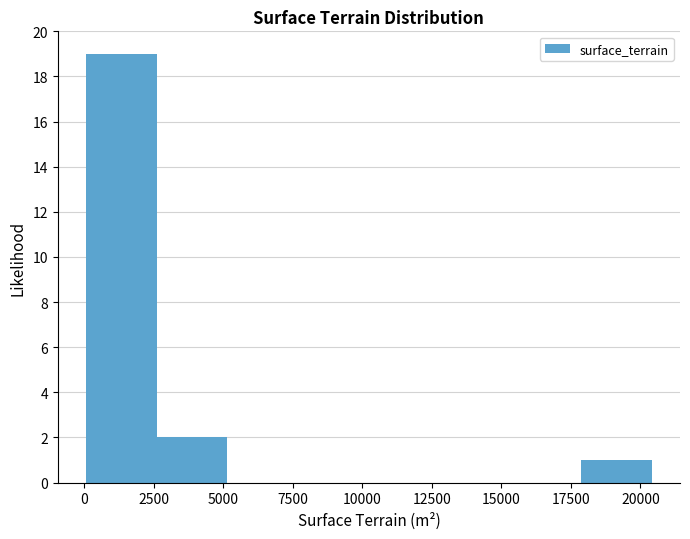

What is the height of the bar covering 2500 to 5000 on the x-axis? Neither the bar edges nor the heights are printed on the chart, so give them approximately, as read against the axes.

2